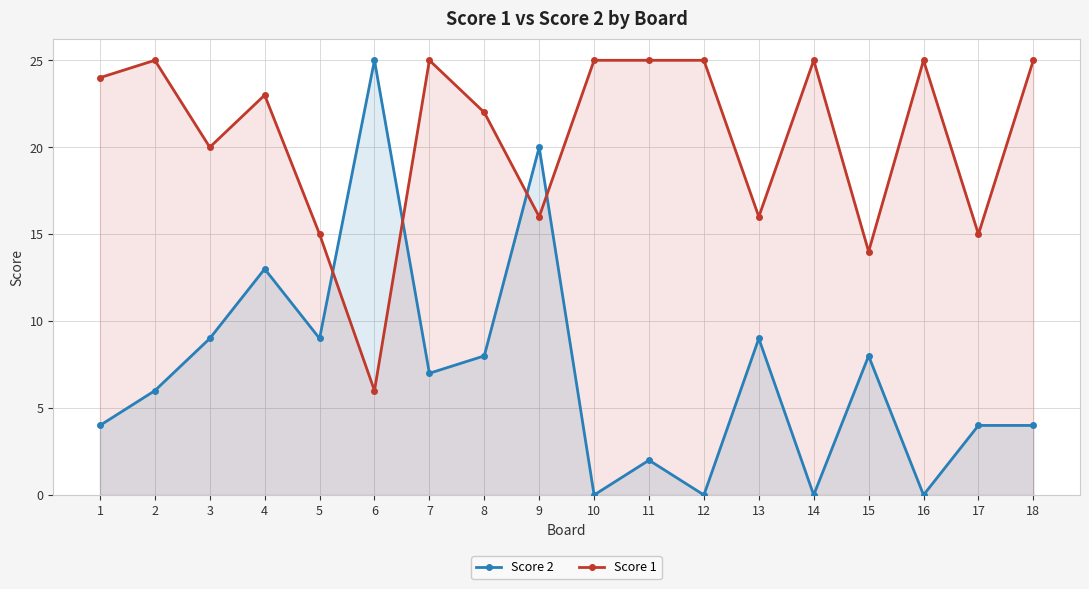

What is the difference between the Score 1 values at 18 and 1?

1